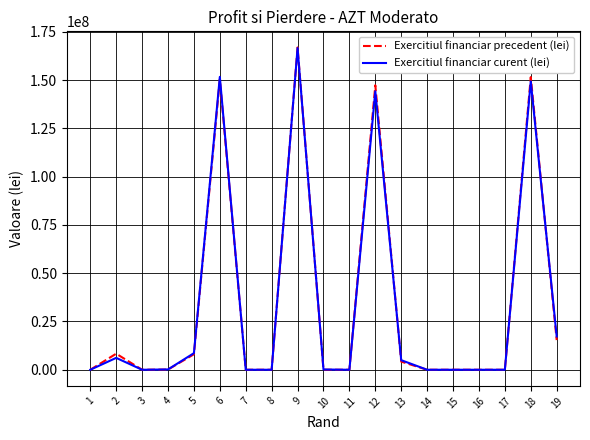

Count the number of data series in this chart.

2